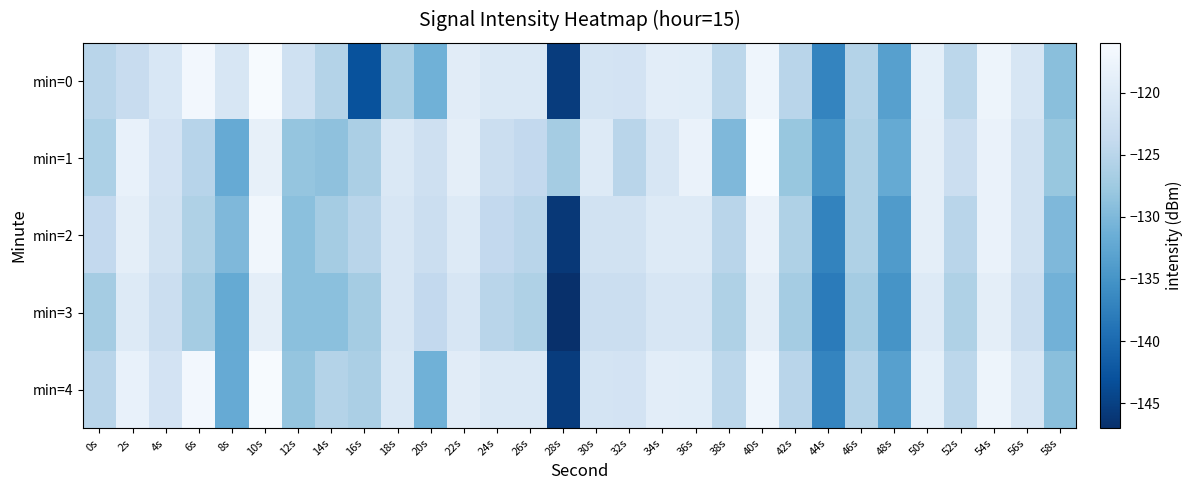

Reading left to right, list all the values displayed in this chart.

min=0: 0s=-125.0	2s=-123.3	4s=-120.8	6s=-116.8	8s=-121.0	10s=-116.2	12s=-122.3	14s=-125.4	16s=-143.0	18s=-126.5	20s=-131.0	22s=-119.5	24s=-120.4	26s=-120.6	28s=-145.5	30s=-121.5	32s=-121.6	34s=-119.2	36s=-119.4	38s=-124.7	40s=-117.4	42s=-125.0	44s=-136.9	46s=-125.6	48s=-133.3	50s=-118.8	52s=-124.6	54s=-117.5	56s=-121.0	58s=-129.2
min=1: 0s=-126.2	2s=-118.3	4s=-121.6	6s=-125.2	8s=-131.9	10s=-118.4	12s=-128.3	14s=-128.7	16s=-126.3	18s=-120.4	20s=-122.5	22s=-119.0	24s=-123.0	26s=-124.0	28s=-127.0	30s=-120.0	32s=-125.0	34s=-121.0	36s=-118.0	38s=-130.0	40s=-116.0	42s=-128.0	44s=-135.0	46s=-126.0	48s=-132.0	50s=-119.0	52s=-123.0	54s=-118.0	56s=-122.0	58s=-128.0
min=2: 0s=-124.0	2s=-119.0	4s=-122.0	6s=-126.0	8s=-130.0	10s=-117.0	12s=-129.0	14s=-127.0	16s=-125.0	18s=-121.0	20s=-123.0	22s=-120.0	24s=-124.0	26s=-125.0	28s=-146.0	30s=-122.0	32s=-122.0	34s=-120.0	36s=-120.0	38s=-125.0	40s=-118.0	42s=-126.0	44s=-137.0	46s=-126.0	48s=-134.0	50s=-119.0	52s=-125.0	54s=-118.0	56s=-122.0	58s=-130.0
min=3: 0s=-127.0	2s=-120.0	4s=-123.0	6s=-127.0	8s=-132.0	10s=-119.0	12s=-129.0	14s=-129.0	16s=-127.0	18s=-121.0	20s=-124.0	22s=-121.0	24s=-125.0	26s=-126.0	28s=-147.0	30s=-123.0	32s=-123.0	34s=-121.0	36s=-121.0	38s=-126.0	40s=-119.0	42s=-127.0	44s=-138.0	46s=-127.0	48s=-135.0	50s=-120.0	52s=-126.0	54s=-119.0	56s=-123.0	58s=-131.0
min=4: 0s=-125.0	2s=-118.3	4s=-121.6	6s=-116.8	8s=-131.9	10s=-116.2	12s=-128.3	14s=-125.4	16s=-126.3	18s=-120.4	20s=-131.0	22s=-119.5	24s=-120.4	26s=-120.6	28s=-145.5	30s=-121.5	32s=-121.6	34s=-119.2	36s=-119.4	38s=-124.7	40s=-117.4	42s=-125.0	44s=-136.9	46s=-125.6	48s=-133.3	50s=-118.8	52s=-124.6	54s=-117.5	56s=-121.0	58s=-129.2